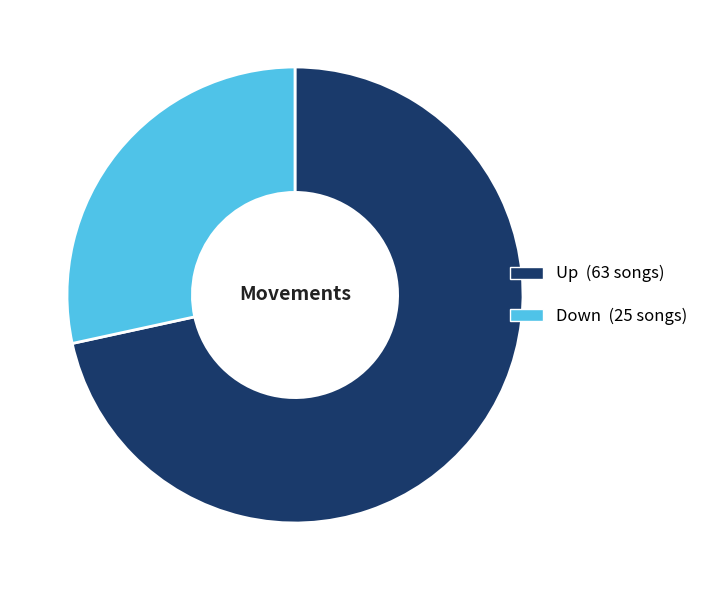

Combined, do Down and Up account for over 50%?

Yes